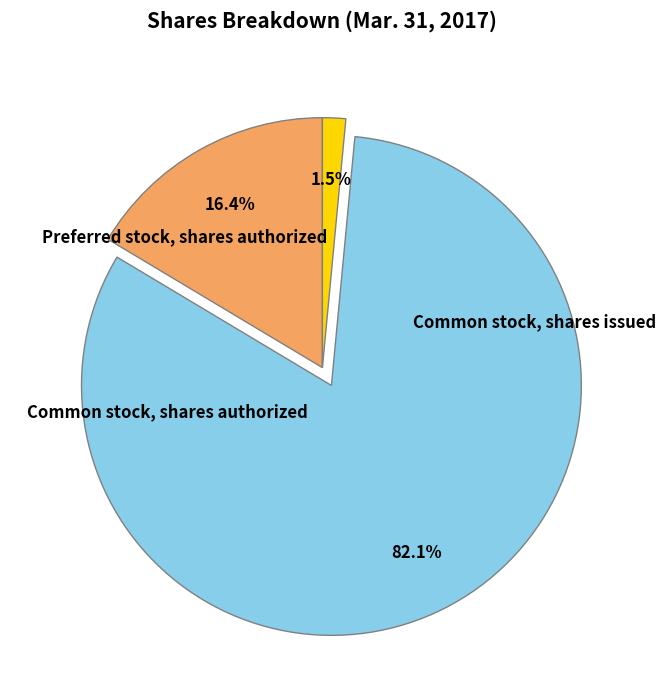

Is there a majority slice in this chart?

Yes